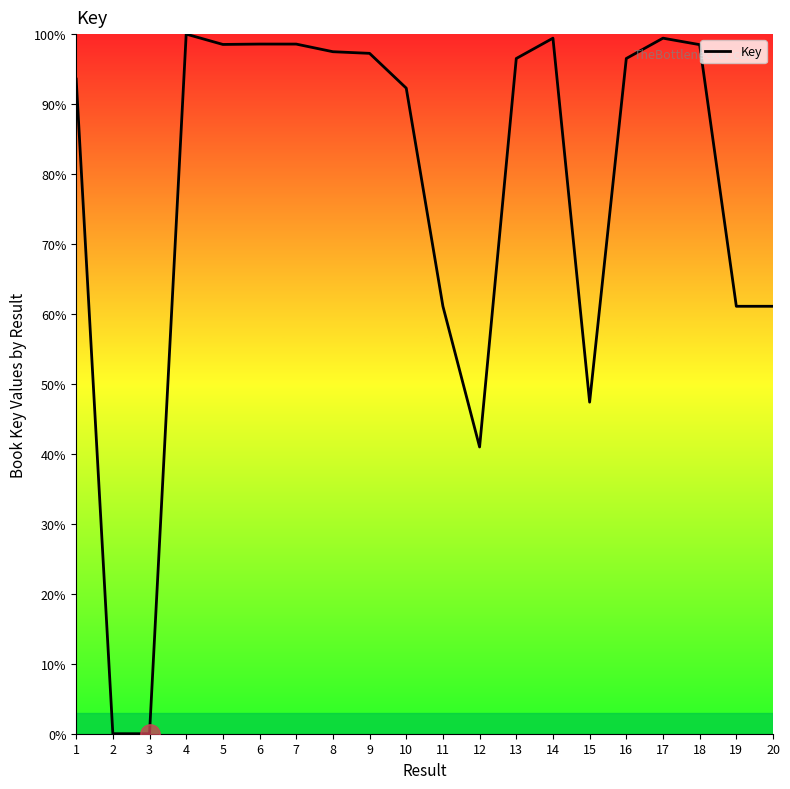

What is the change in value from 9 to 20?

-36.2